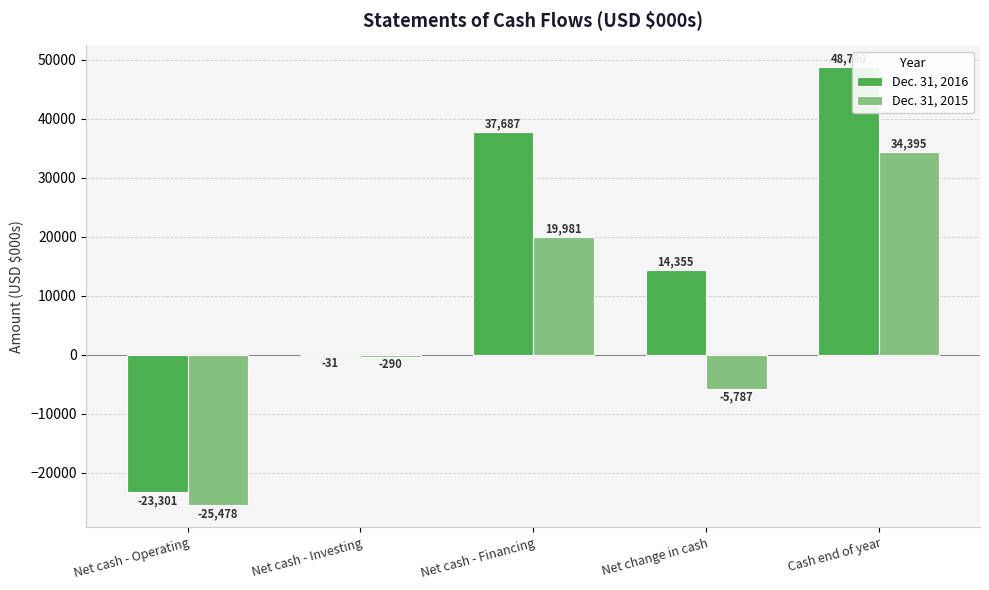

What is the approximate value of Dec. 31, 2016 at Net change in cash?

14355